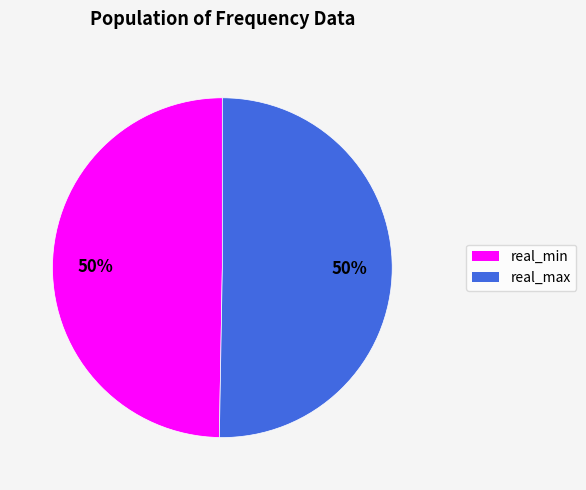

Is the sum of real_min and real_max greater than half?

Yes